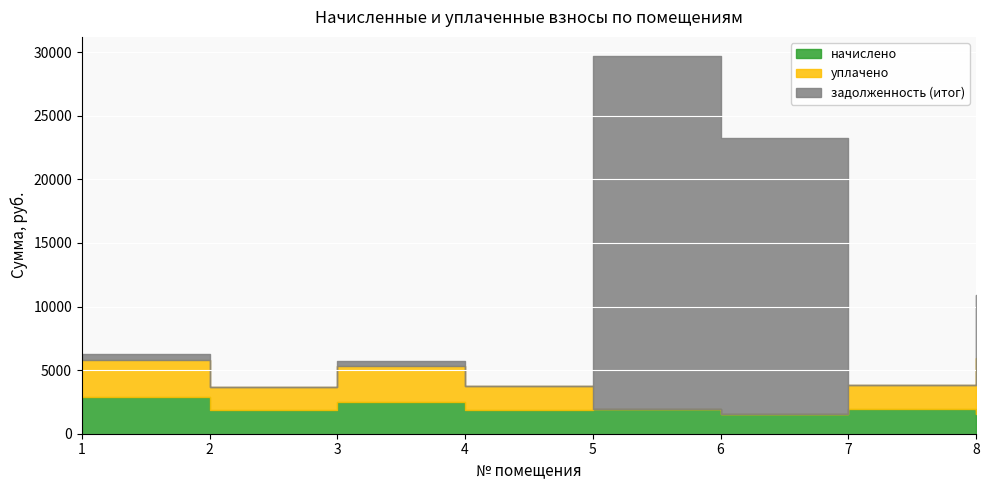

True or false: начислено and уплачено intersect in this chart.

False